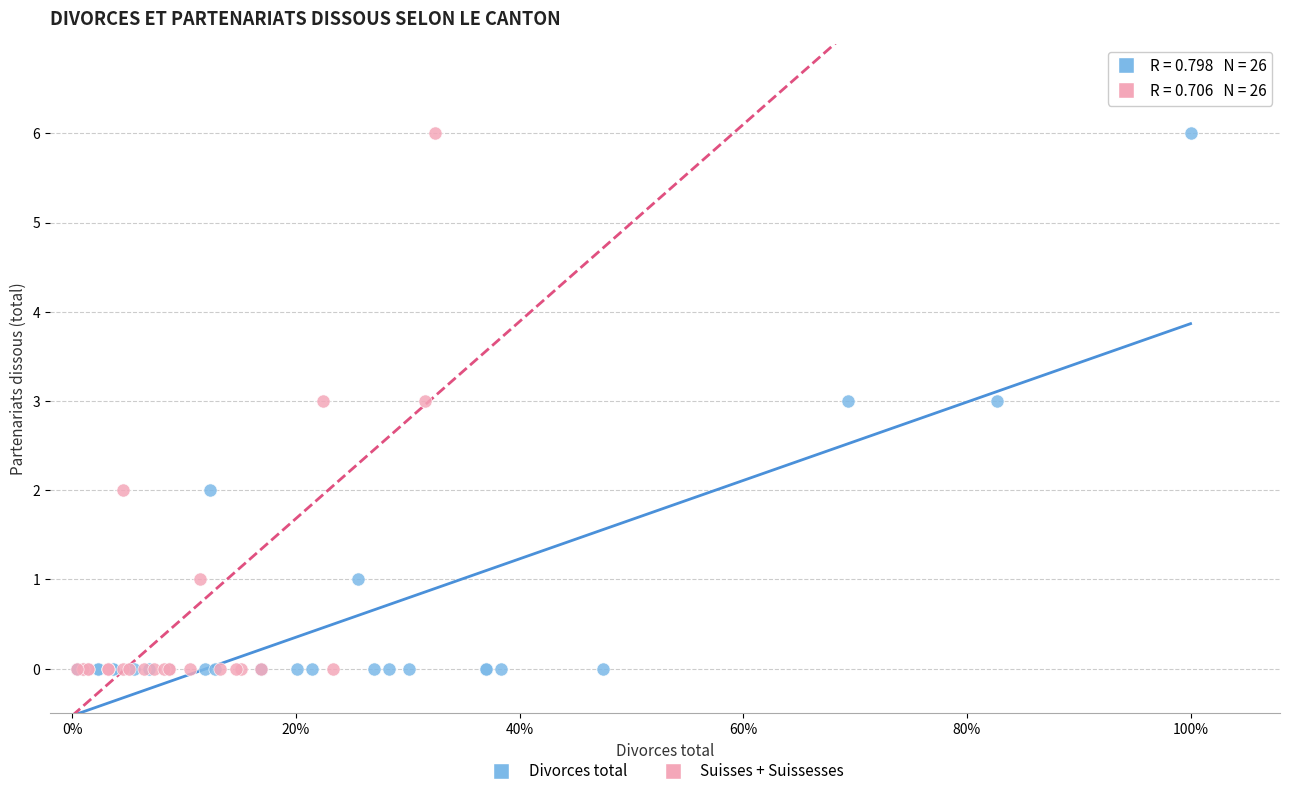

What are all the series names shown in the legend?

Divorces total, Suisses + Suissesses